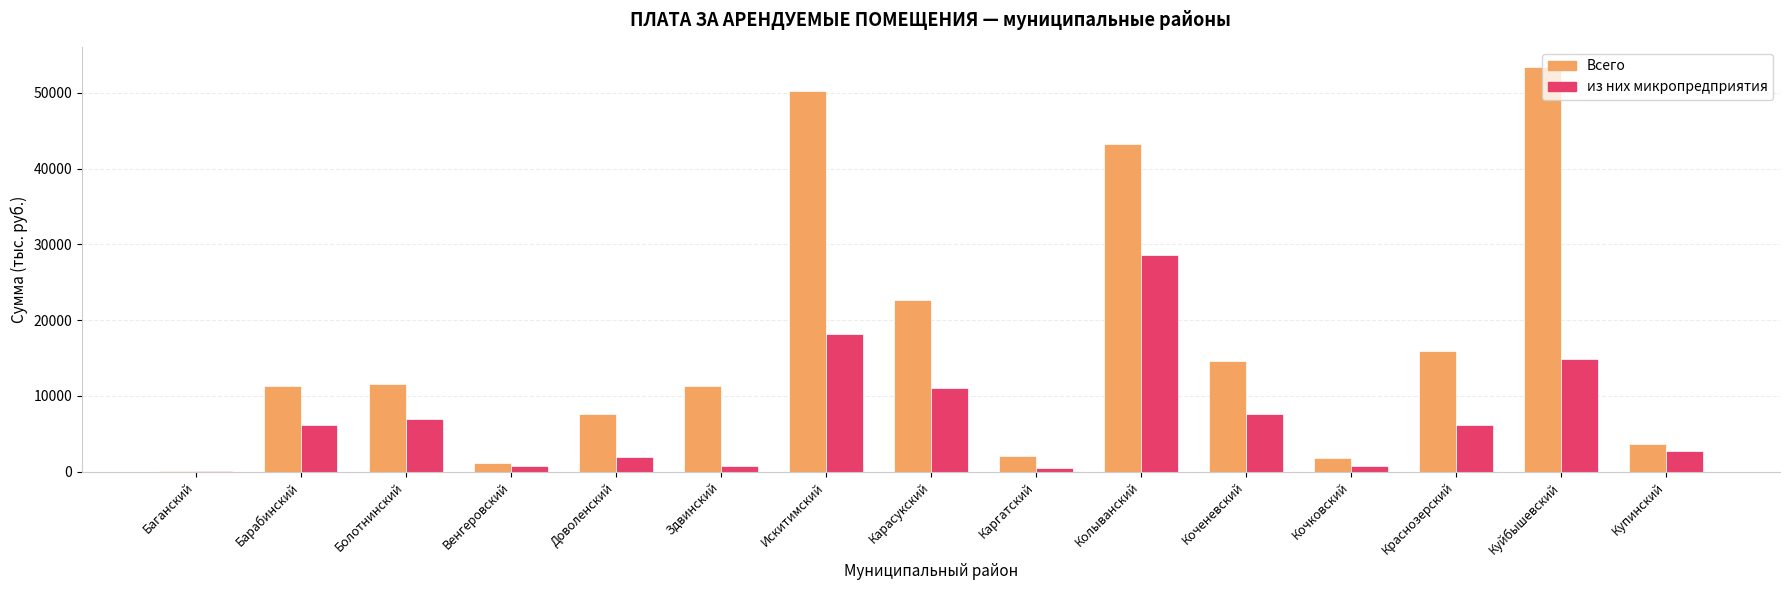

At which label does Всего first exceed 11313?

Барабинский